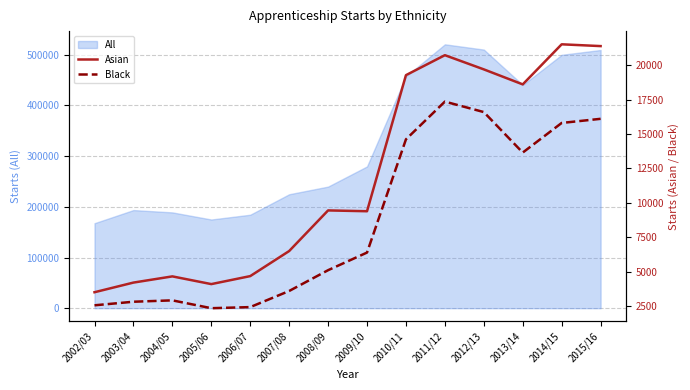

The Asian series shows 18600 at 2013/14. True or false?

True